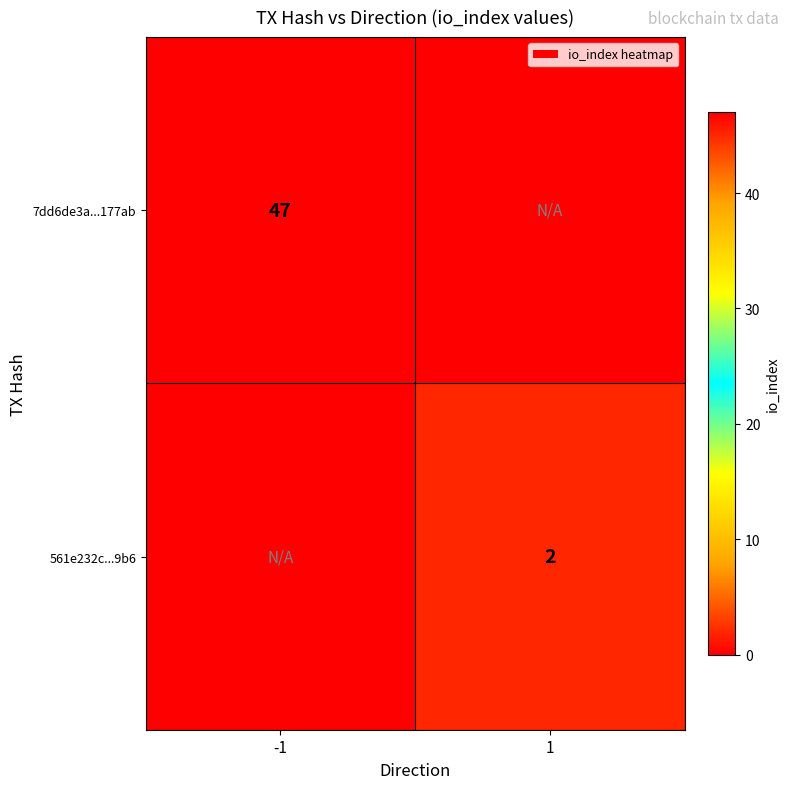

Is it true that 561e232c...9b6 equals 3 at 1?

False